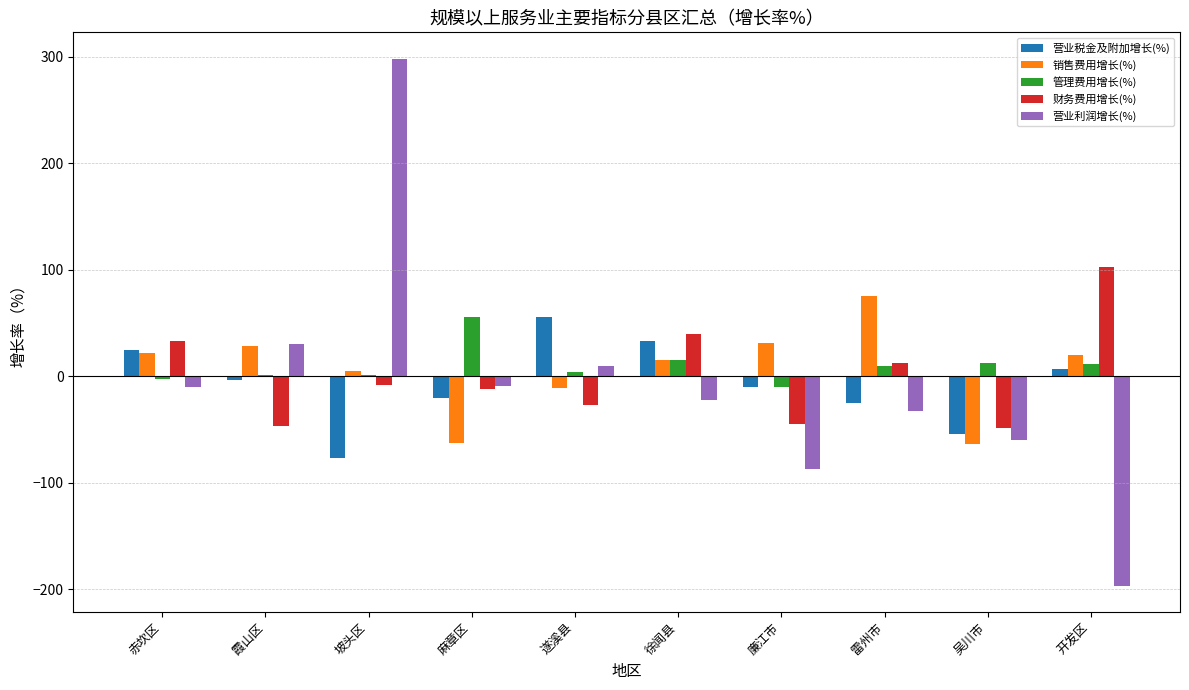

What is the maximum value for 销售费用增长(%)?

75.0